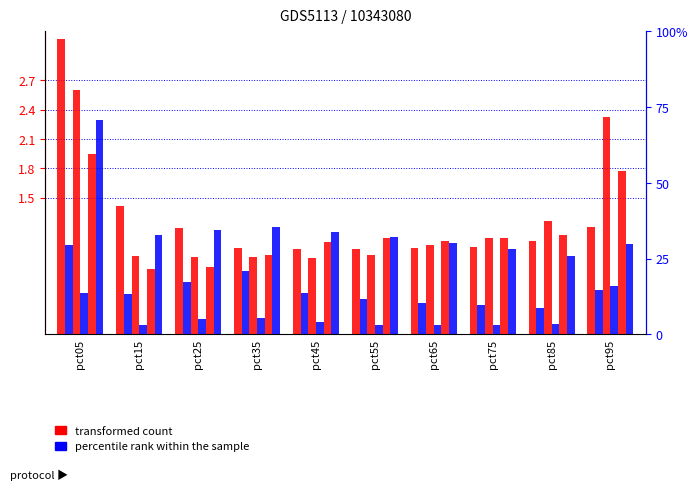

The Feb series shows 0.6 at pct85. True or false?

False